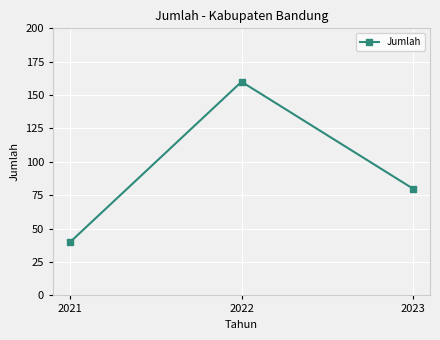

How many series are shown in this chart?

1